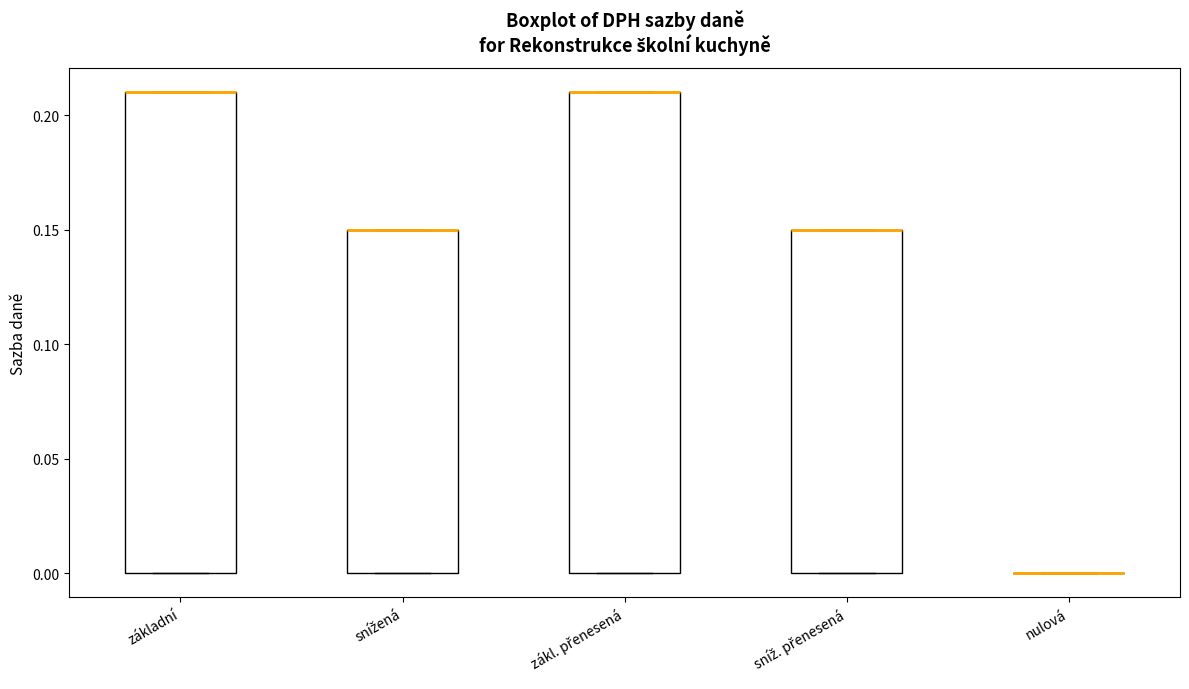

Reading left to right, transcribe this box plot: for each box, give where its median line is, the range the box spans, and where its two whiskers end, as read against the y-axis. The values are not printed on the chart, so give them approximately, as read against the axis.

základní: median 0.21 (drawn on the box's upper edge), box 0.00 to 0.21, whiskers 0.00 to 0.21
snížená: median 0.15 (drawn on the box's upper edge), box 0.00 to 0.15, whiskers 0.00 to 0.15
zákl. přenesená: median 0.21 (drawn on the box's upper edge), box 0.00 to 0.21, whiskers 0.00 to 0.21
sníž. přenesená: median 0.15 (drawn on the box's upper edge), box 0.00 to 0.15, whiskers 0.00 to 0.15
nulová: box collapsed to a line at 0.00, whiskers 0.00 to 0.00